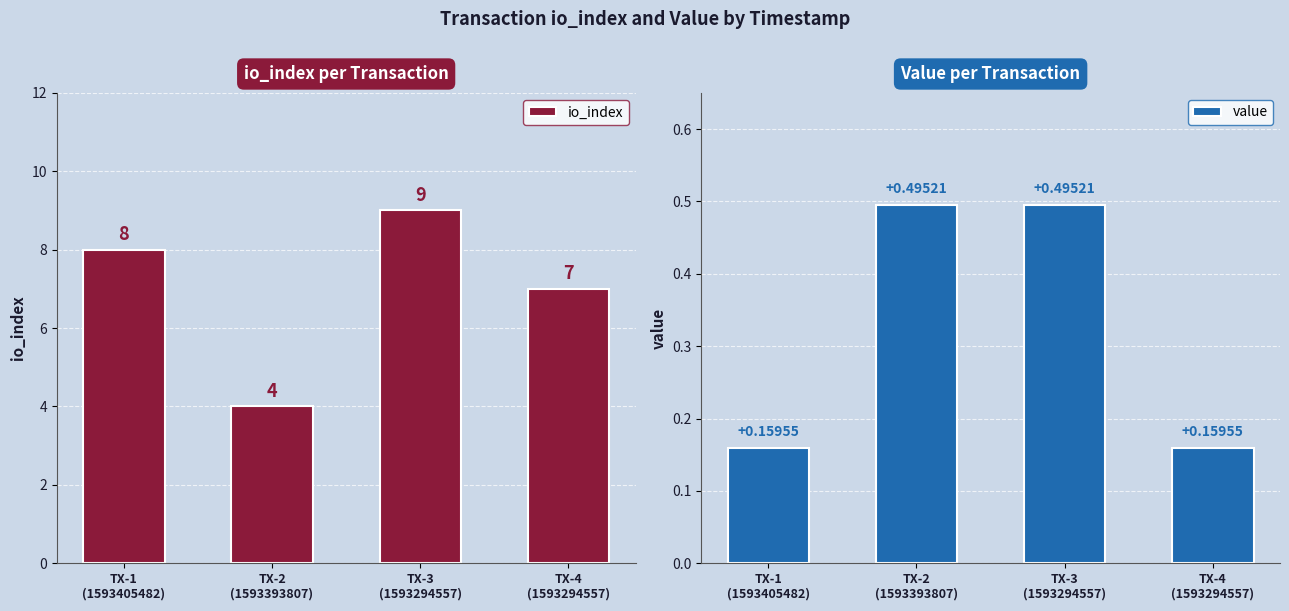

What is the label of the 2nd bar from the right?

TX-3
(1593294557)